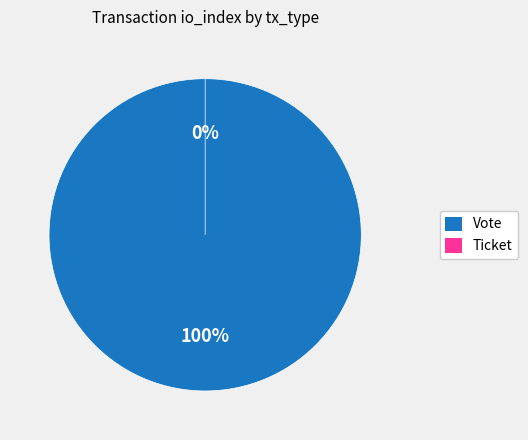

To the nearest percent, what is the average slice percentage?

50%